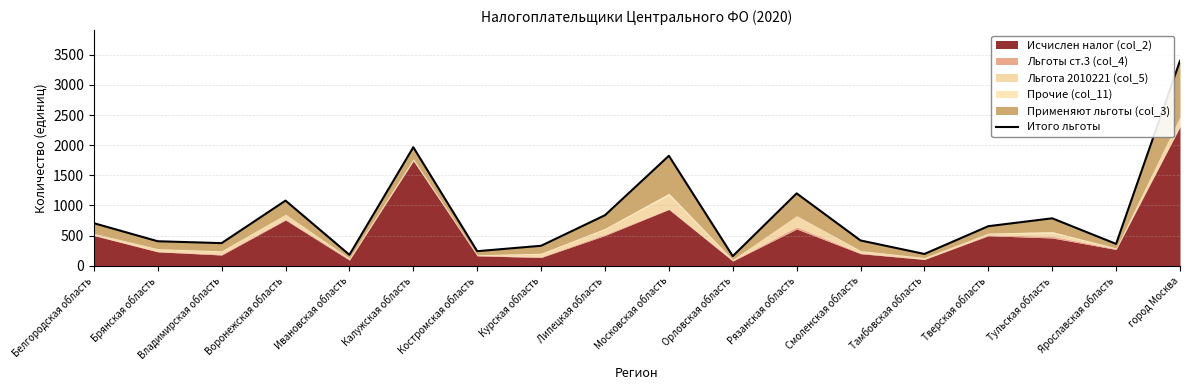

How many values exceed 655?

8